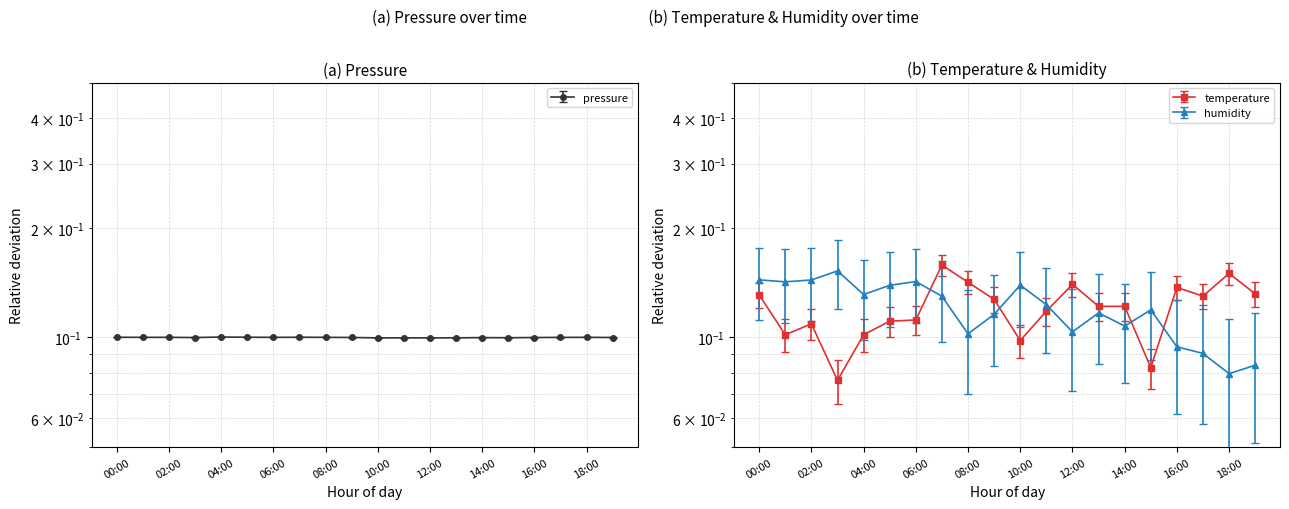

Which label corresponds to the largest value in the chart?

07:00